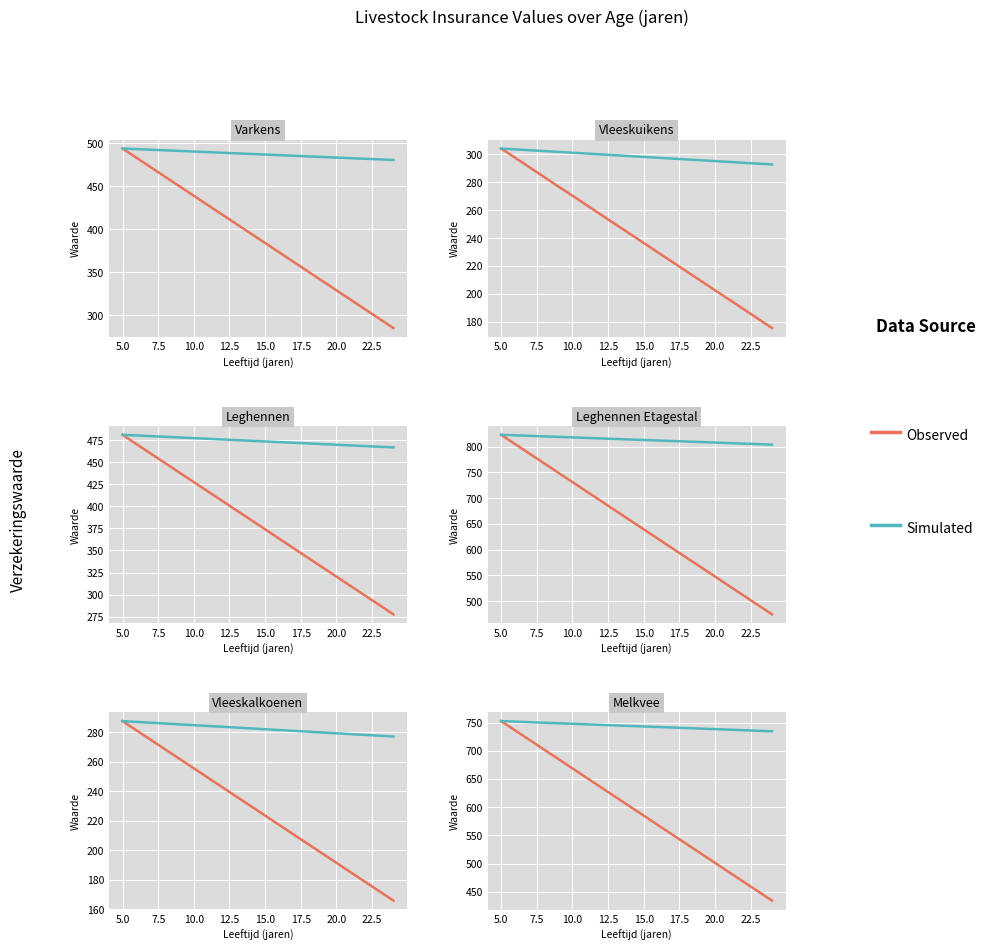

The value of Simulated at 14 is 302.8. True or false?

False